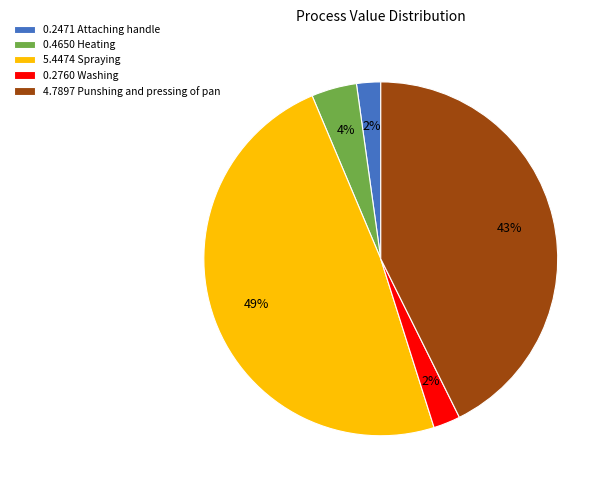

What is the largest slice in the pie chart?

5.4474 Spraying